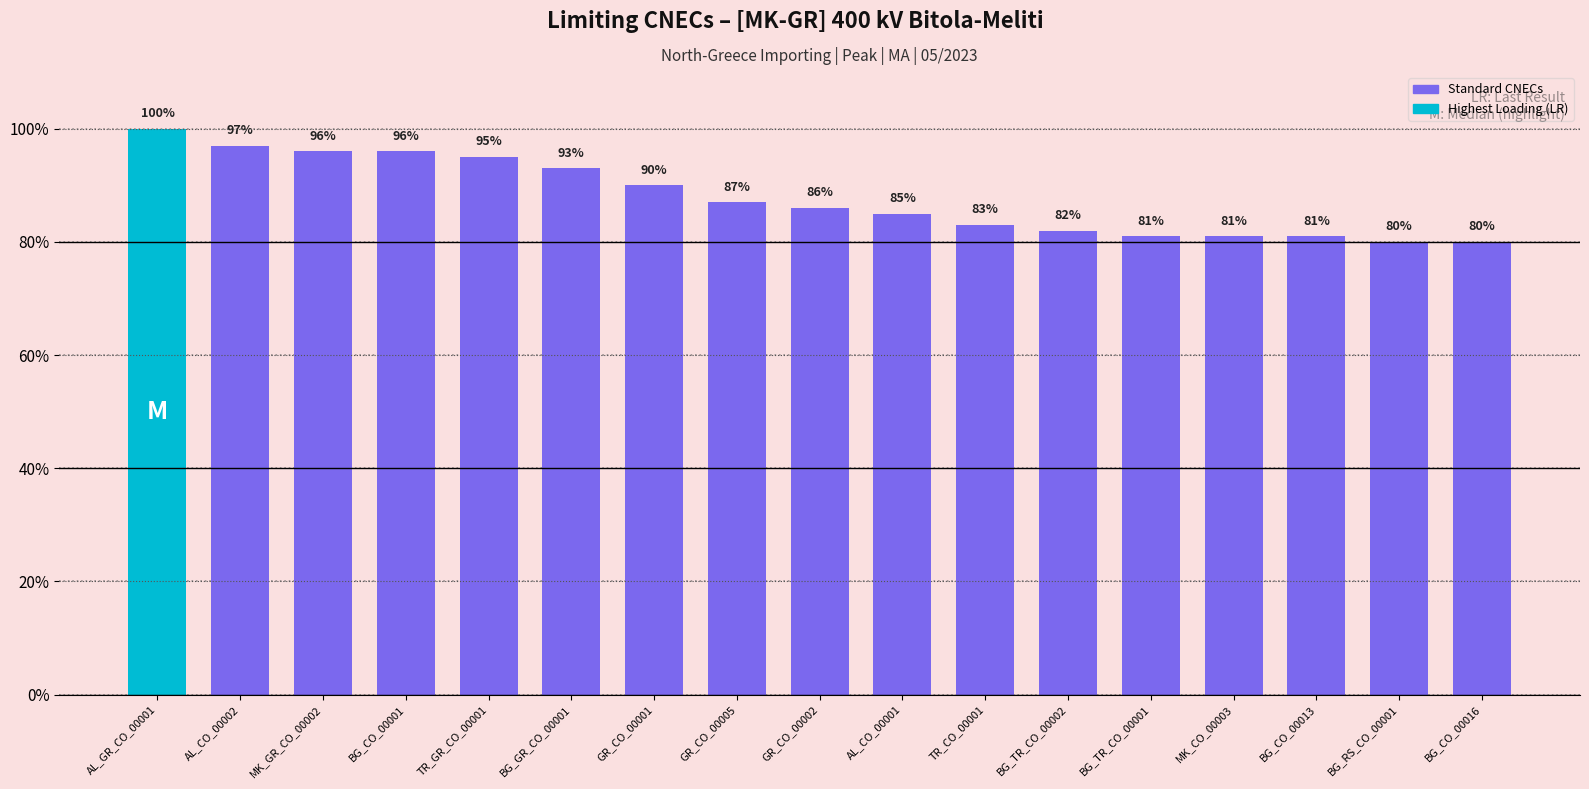

What is the difference between the maximum and minimum values?

20